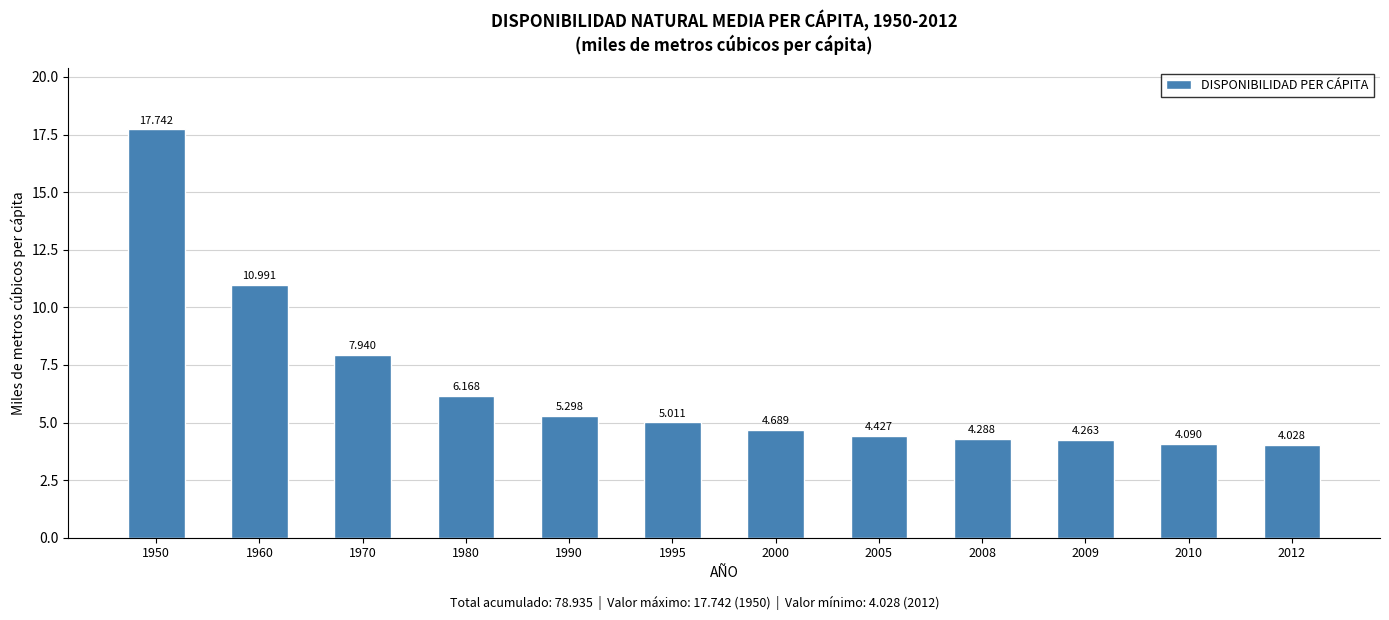

What is the difference between the maximum and minimum values?

13.7